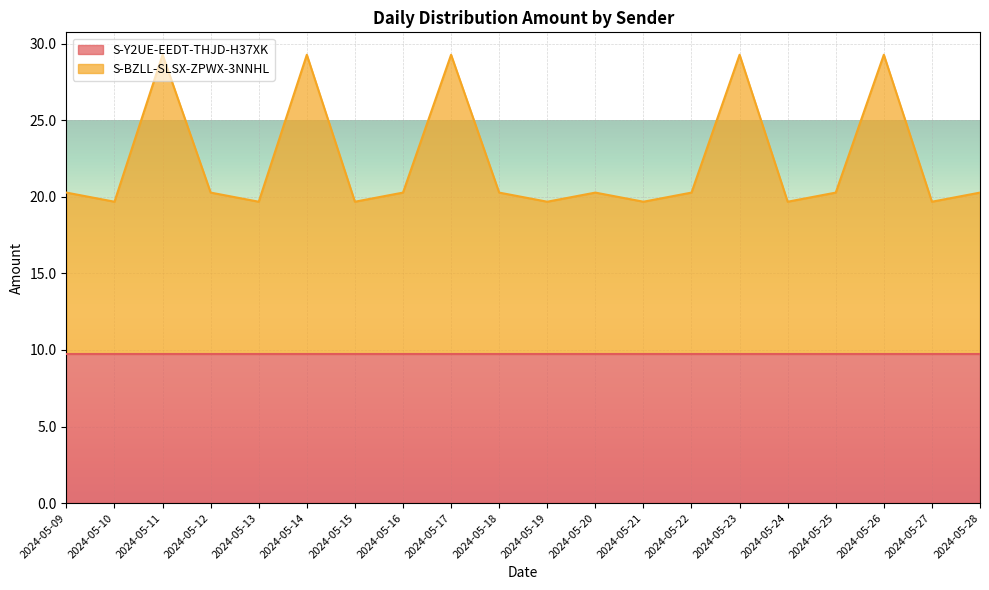

What is the minimum value for S-Y2UE-EEDT-THJD-H37XK?

9.7